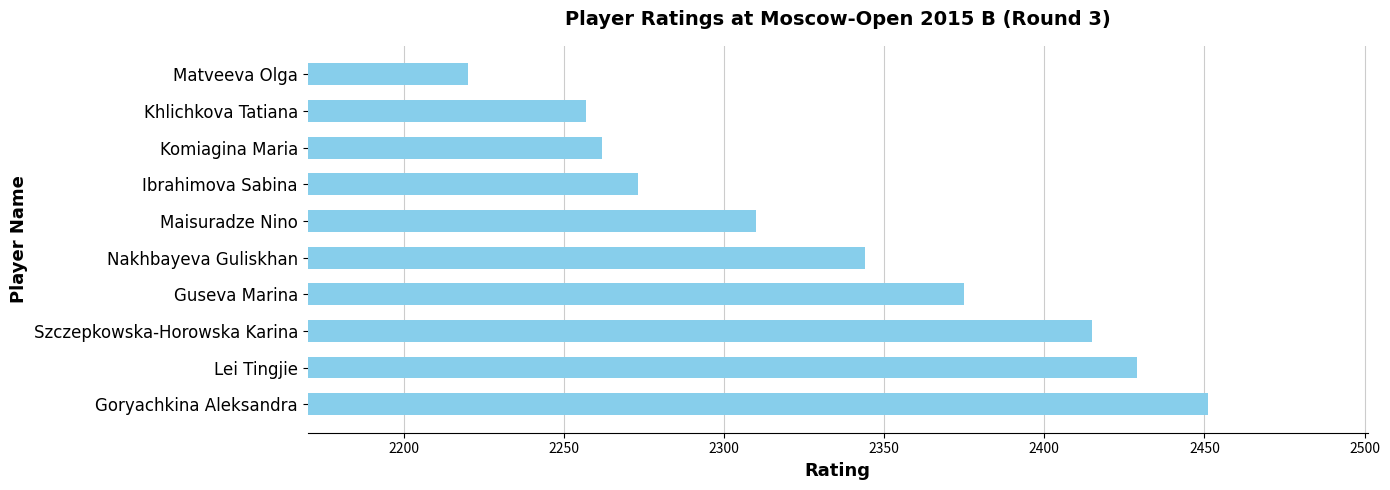

What is the sum of the values at Nakhbayeva Guliskhan and Ibrahimova Sabina?

4617